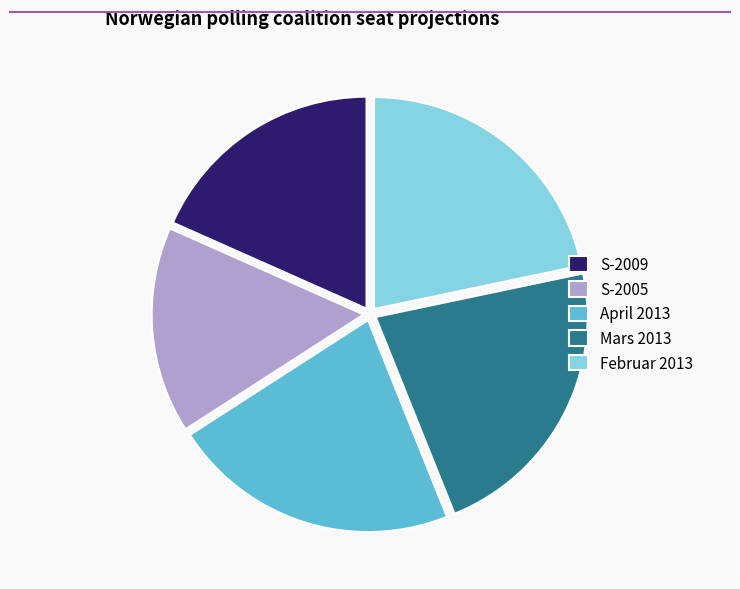

Count the number of slices in the pie.

5